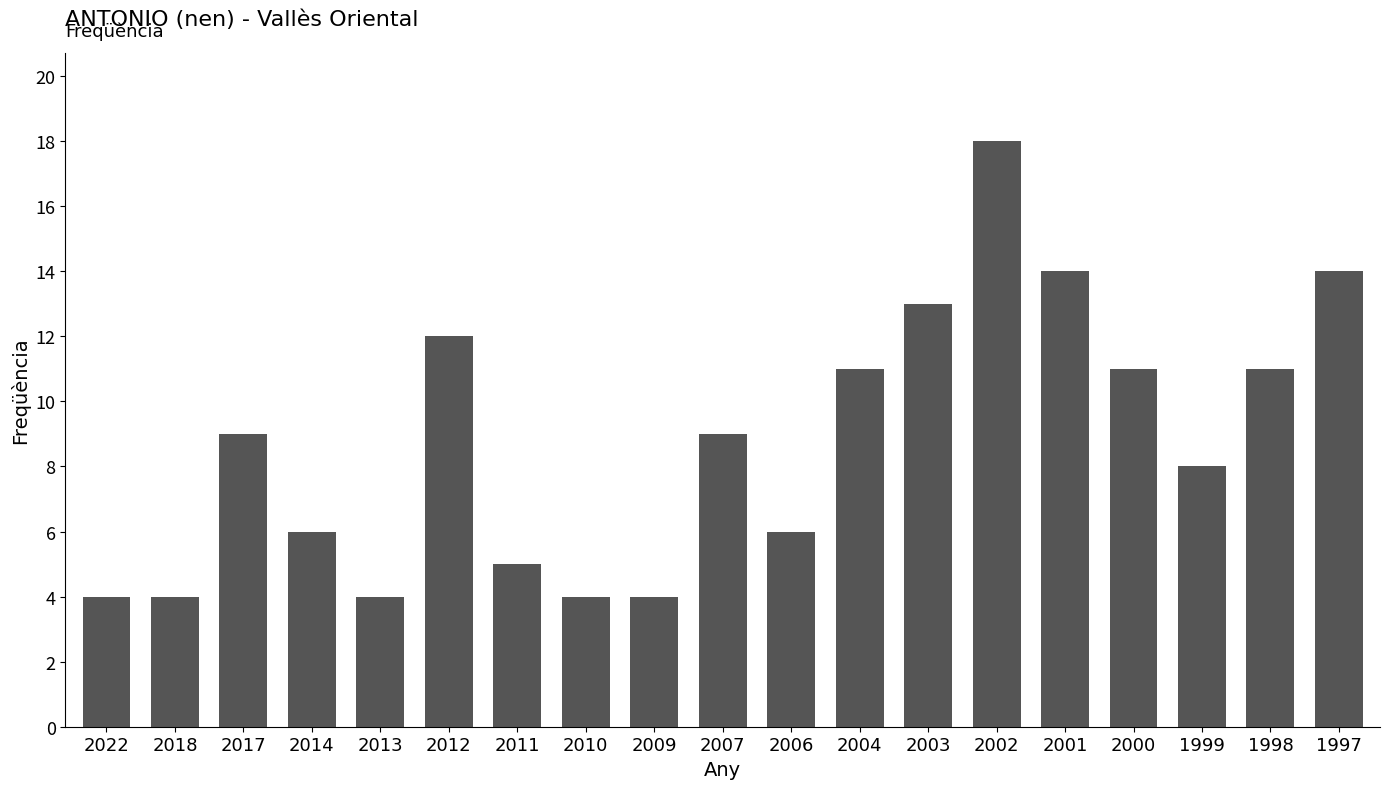

What is the value of the 15th bar from the left?

14